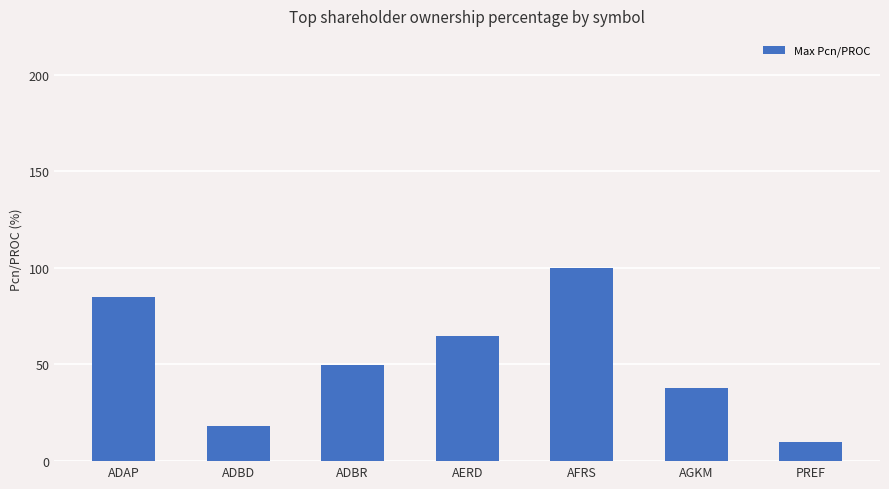

What is the label of the 6th bar from the left?

AGKM